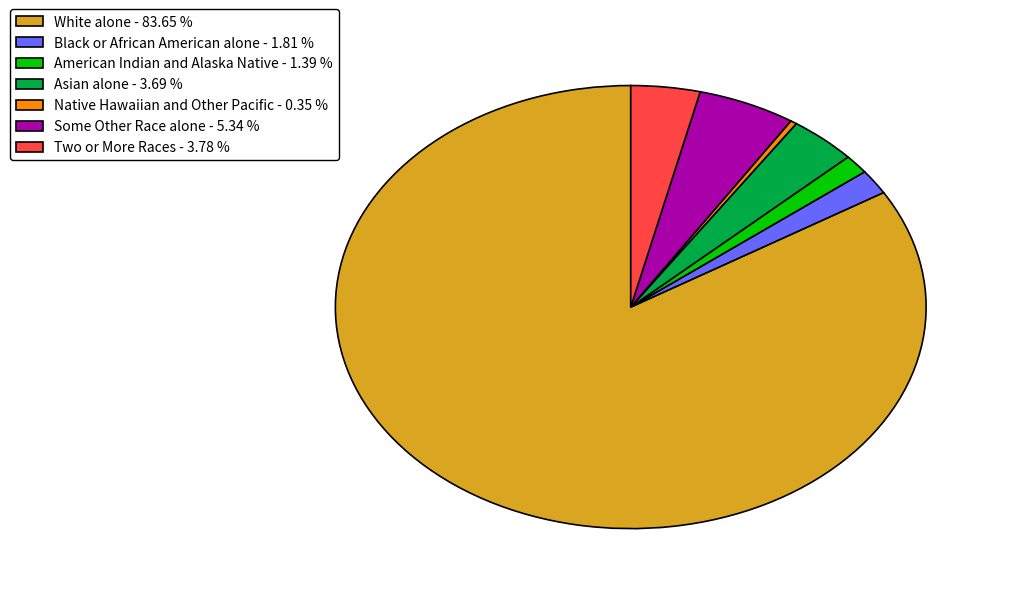

Which has a higher value, White alone - 83.65 % or Some Other Race alone - 5.34 %?

White alone - 83.65 %